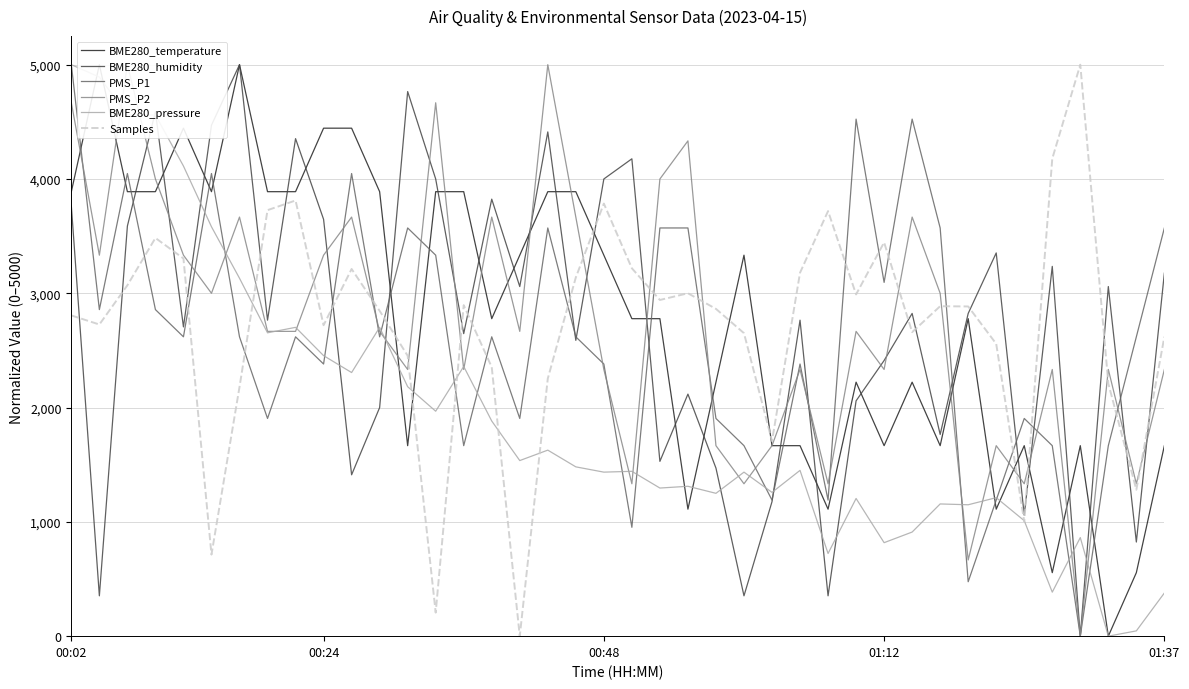

Which category has the highest value in the BME280_pressure series?

00:02